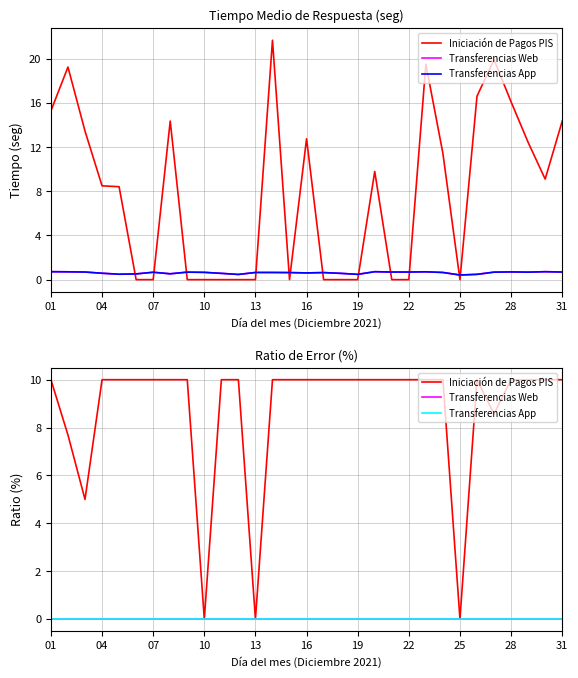

What are all the series names shown in the legend?

Iniciación de Pagos PIS, Transferencias Web, Transferencias App